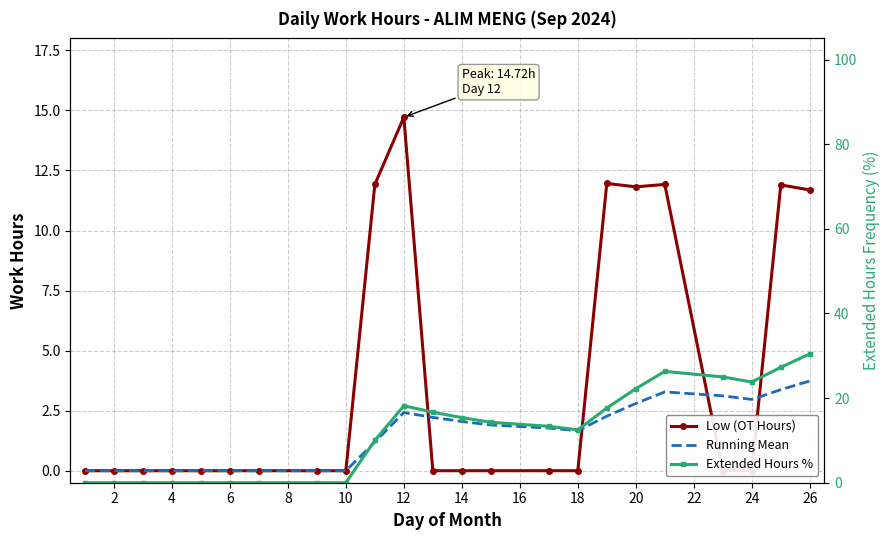

How many data points in Running Mean are less than 1?

9